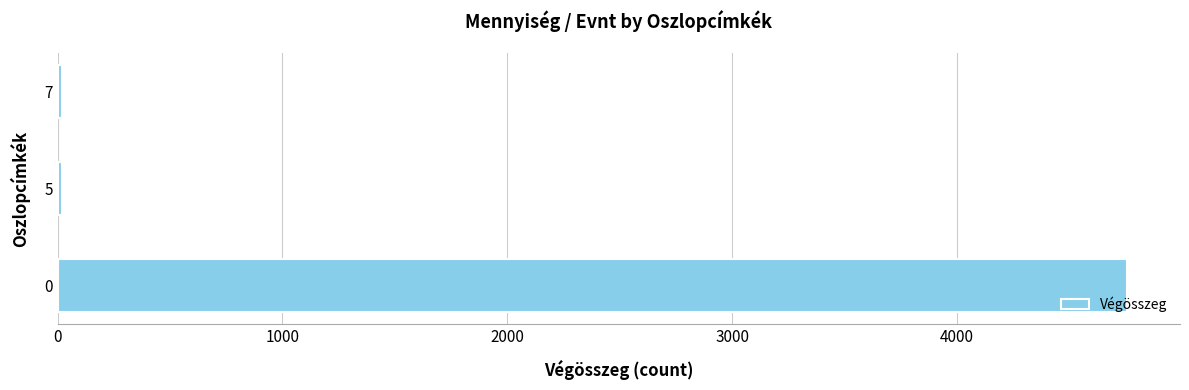

What is the sum of all values?

4794